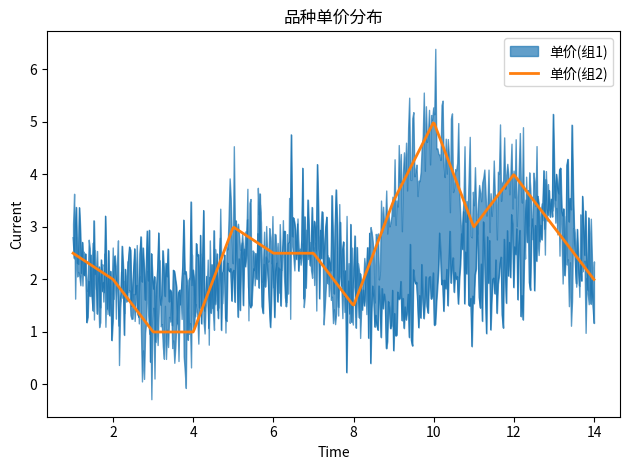

At which category does 单价(组1) reach its first local peak?

7